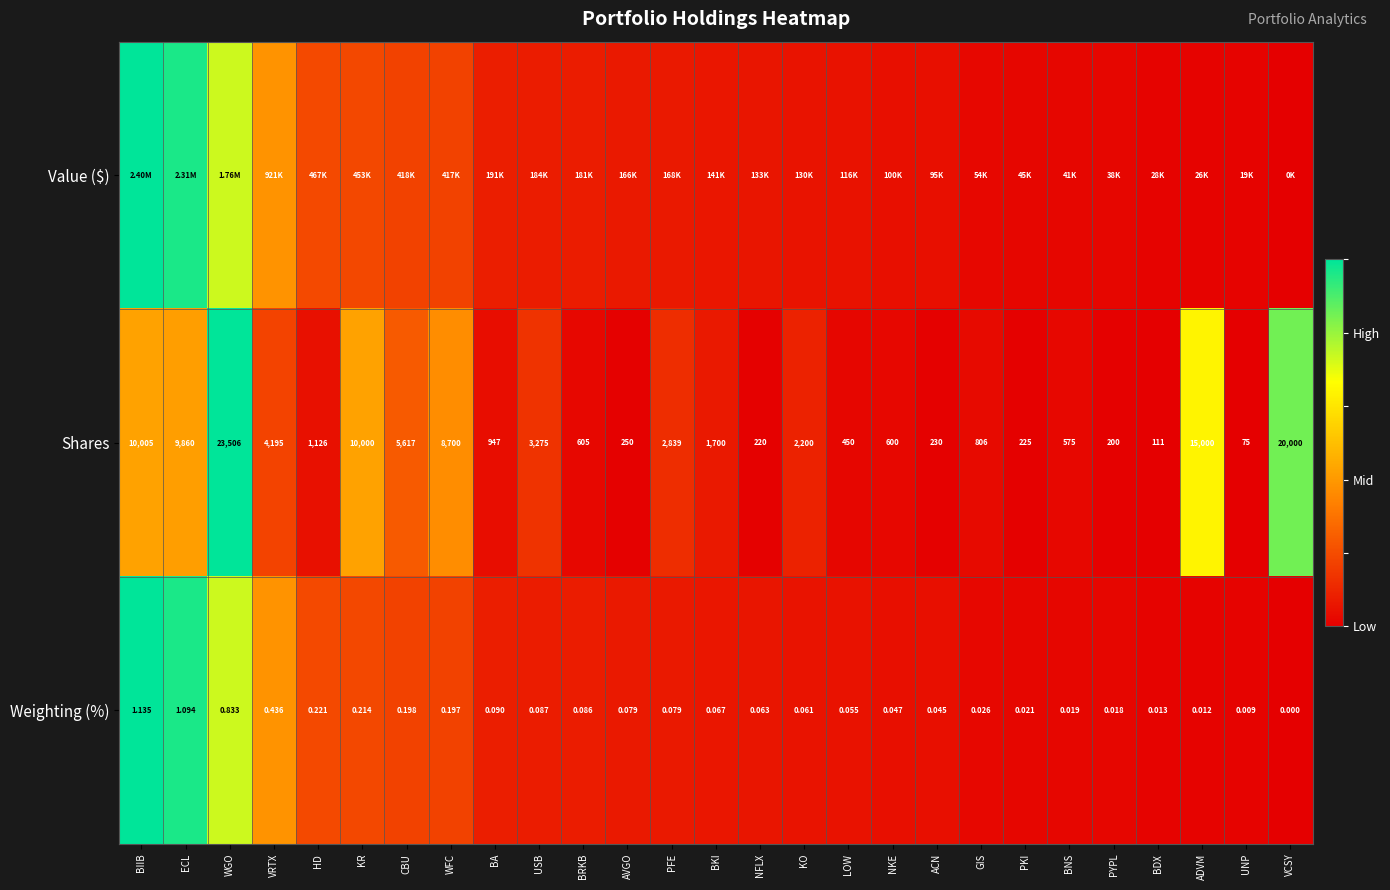

At which label is Shares closest to 11790?

BIIB